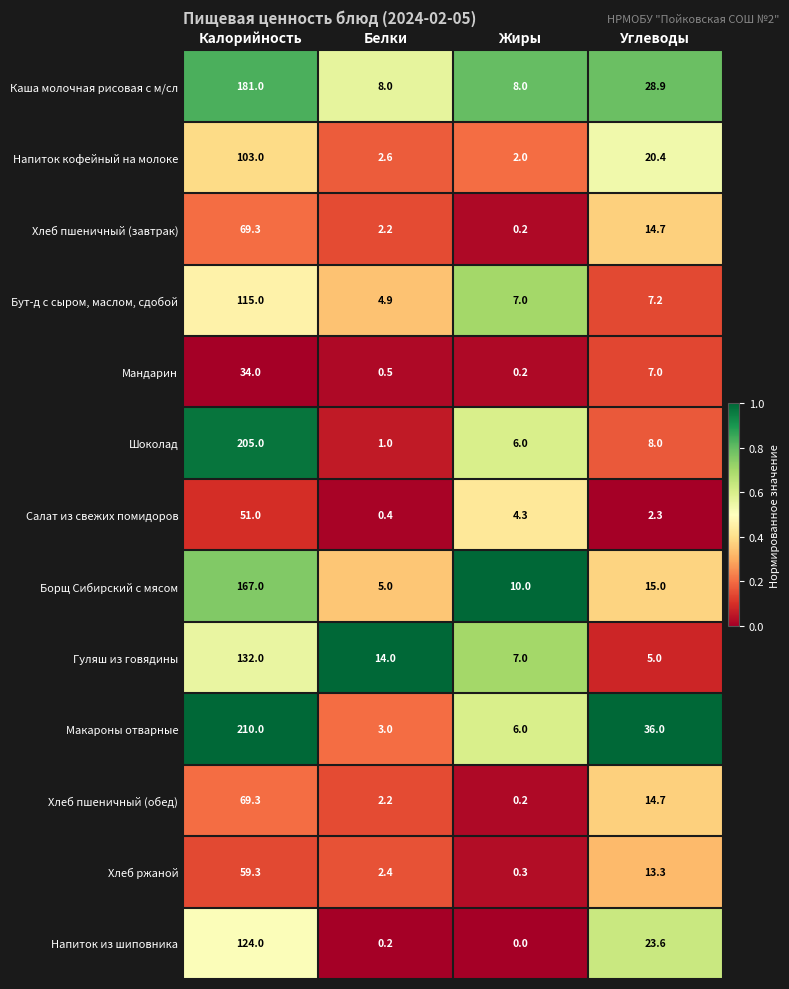

What is the minimum value for Борщ Сибирский с мясом?

5.0